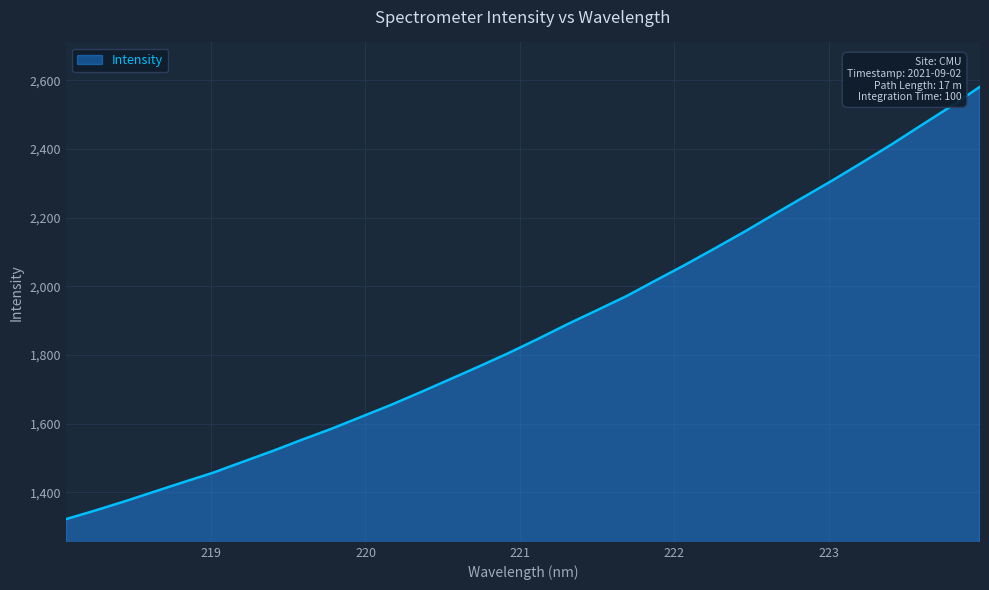

How many values are below 1847?

16